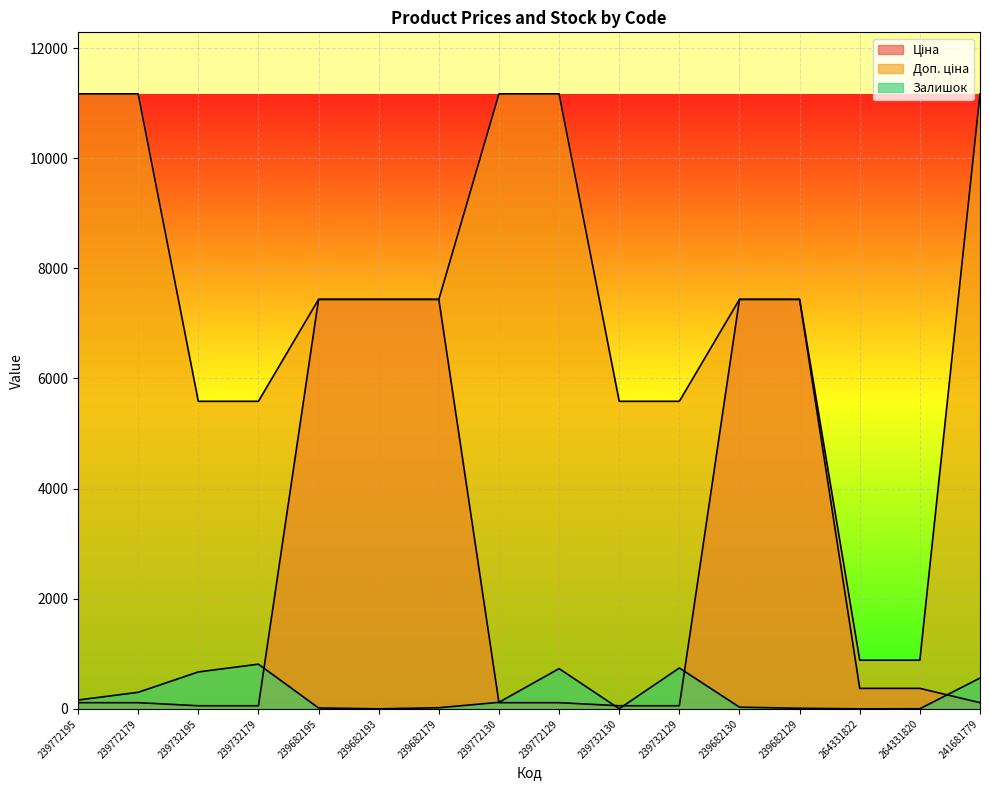

How many data points in Ціна are above 111?

12